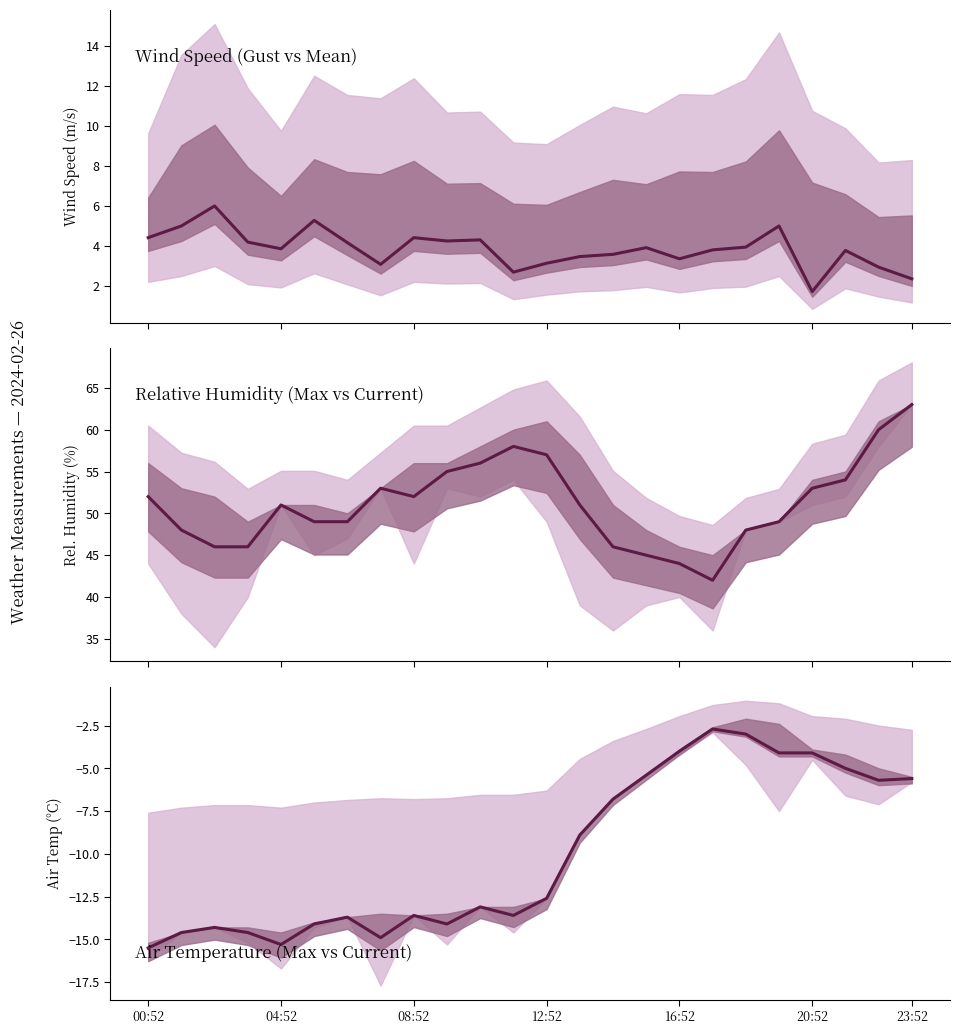

Which series has the largest range (max minus min)?

REL_HUMIDITY